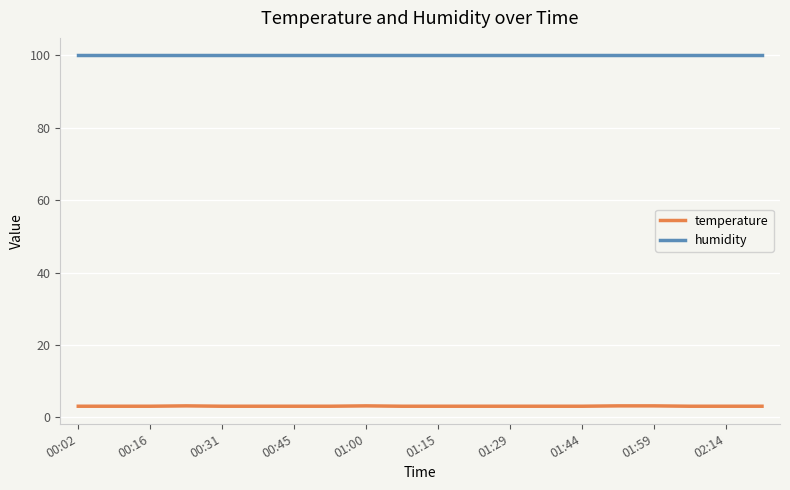

At how many categories does at least one series exceed 93?

20